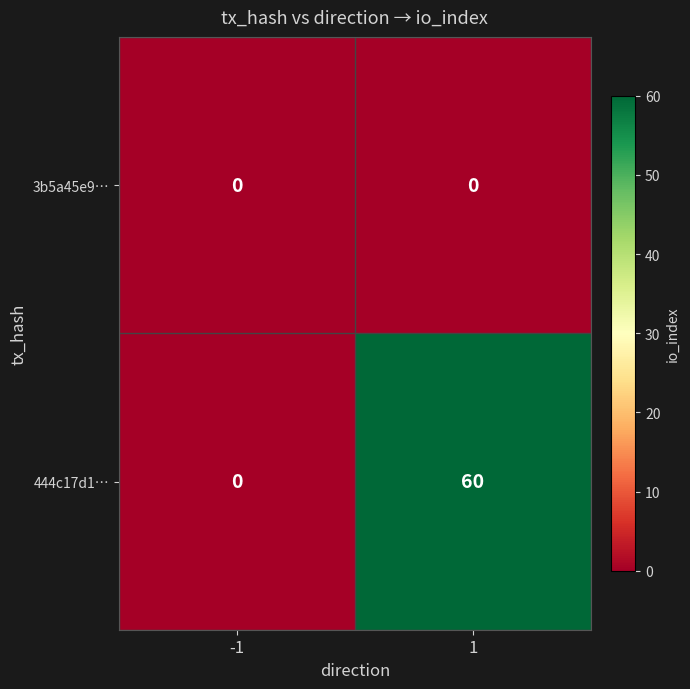

Reading right to left, what are all the values shown in this chart?

3b5a45e9…: 1=0	-1=0
444c17d1…: 1=60	-1=0